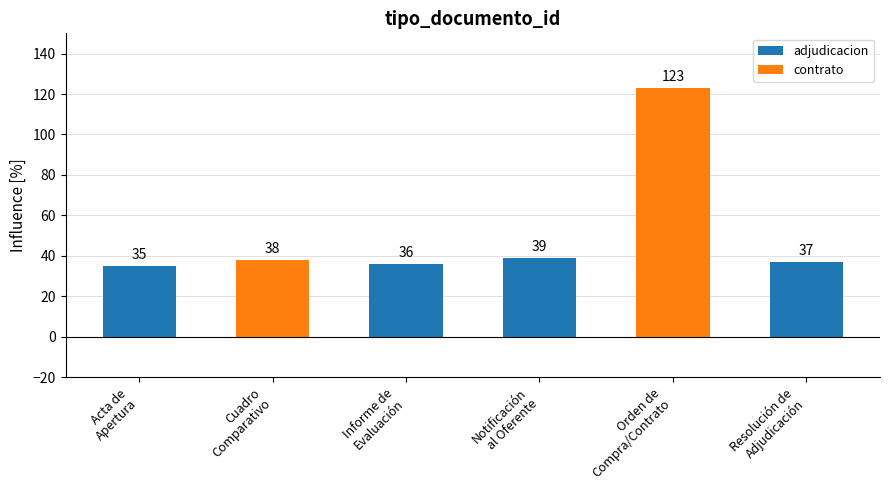

At which label does the data first exceed 38?

Notificación
al Oferente